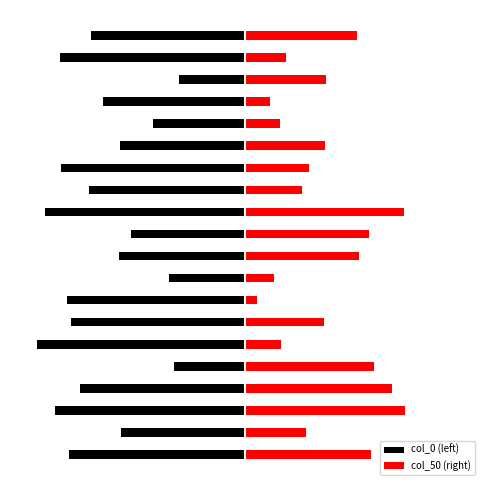

How many values in the col_50 (right) series are below 1?

6